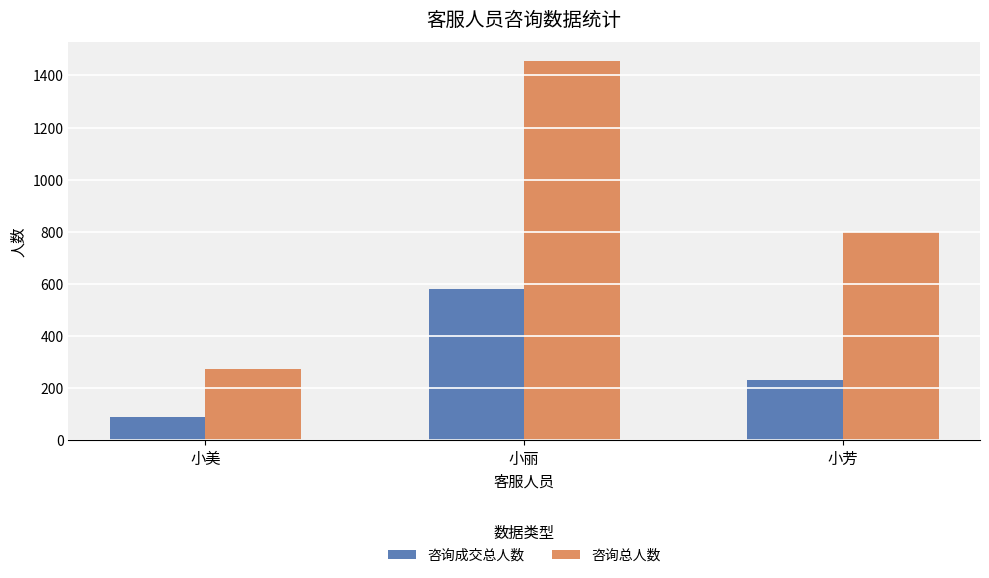

At which category is the sum across all series the highest?

小丽